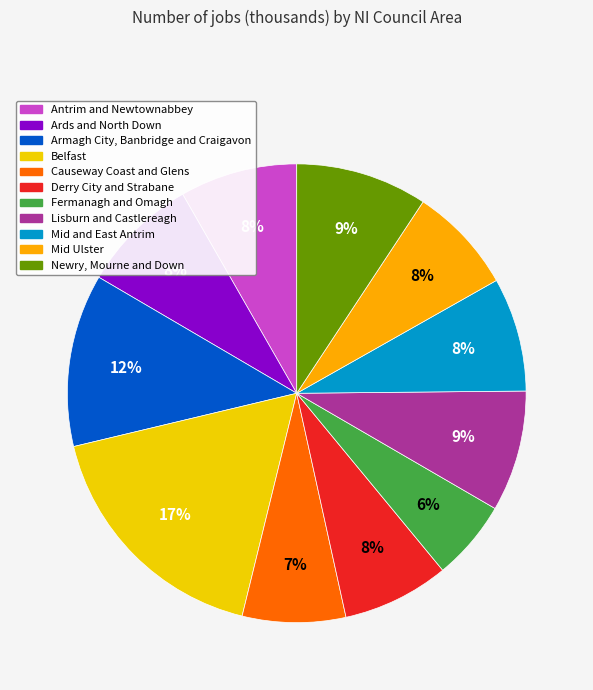

To the nearest percent, what percentage of the pie is Mid and East Antrim?

8%